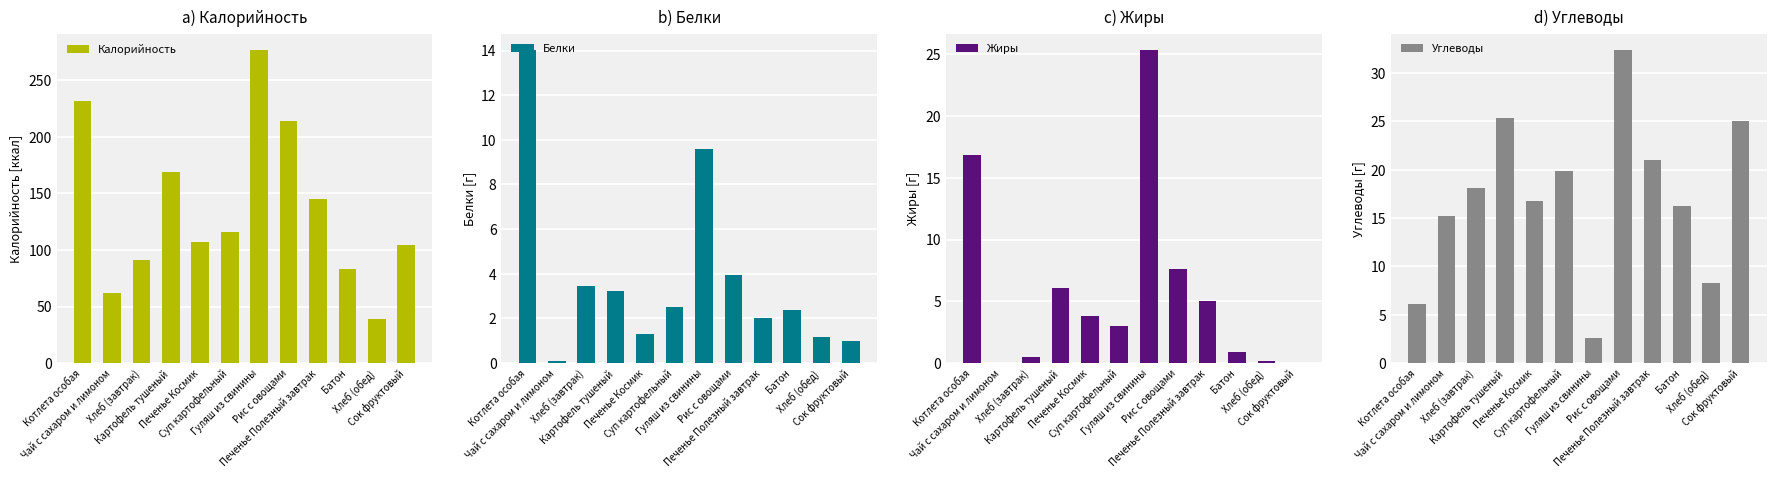

What is the sum of the Жиры values at Рис с овощами and Печенье Космик?

11.4